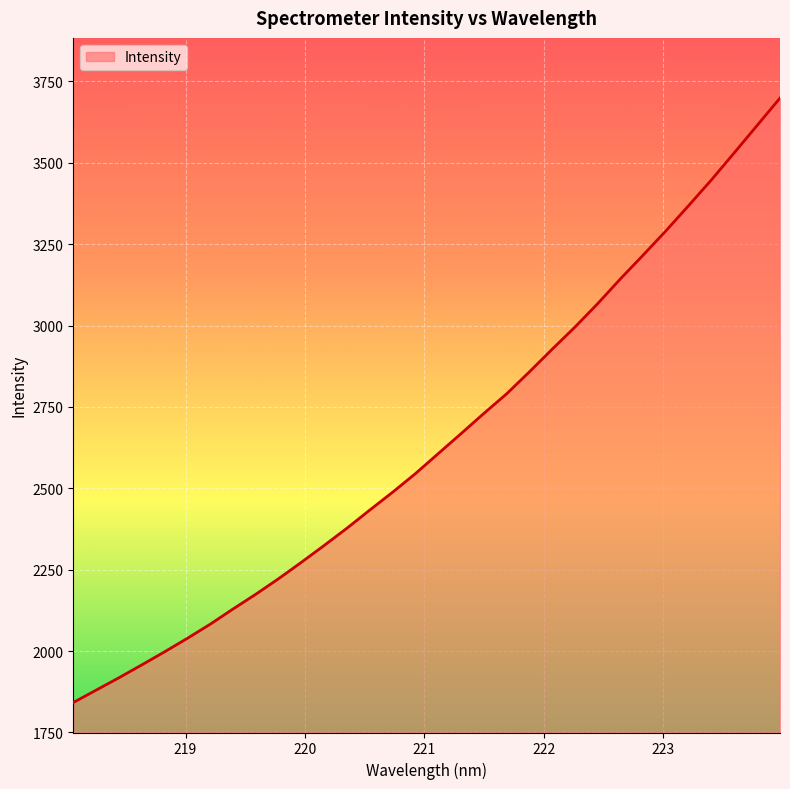

How many series are shown in this chart?

1